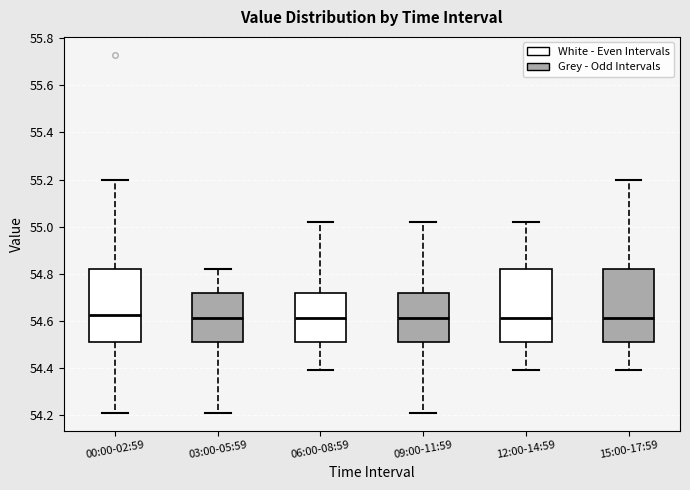

Reading left to right, read every box against the y-axis: the position of its median line, the range the box covers, and the ends of its whiskers. The values are not printed on the chart, so give them approximately, as read against the axis.

00:00-02:59: median 54.62, box 54.52 to 54.82, whiskers 54.22 to 55.20
03:00-05:59: median 54.62, box 54.52 to 54.72, whiskers 54.22 to 54.82
06:00-08:59: median 54.62, box 54.52 to 54.72, whiskers 54.40 to 55.02
09:00-11:59: median 54.62, box 54.52 to 54.72, whiskers 54.22 to 55.02
12:00-14:59: median 54.62, box 54.52 to 54.82, whiskers 54.40 to 55.02
15:00-17:59: median 54.62, box 54.52 to 54.82, whiskers 54.40 to 55.20